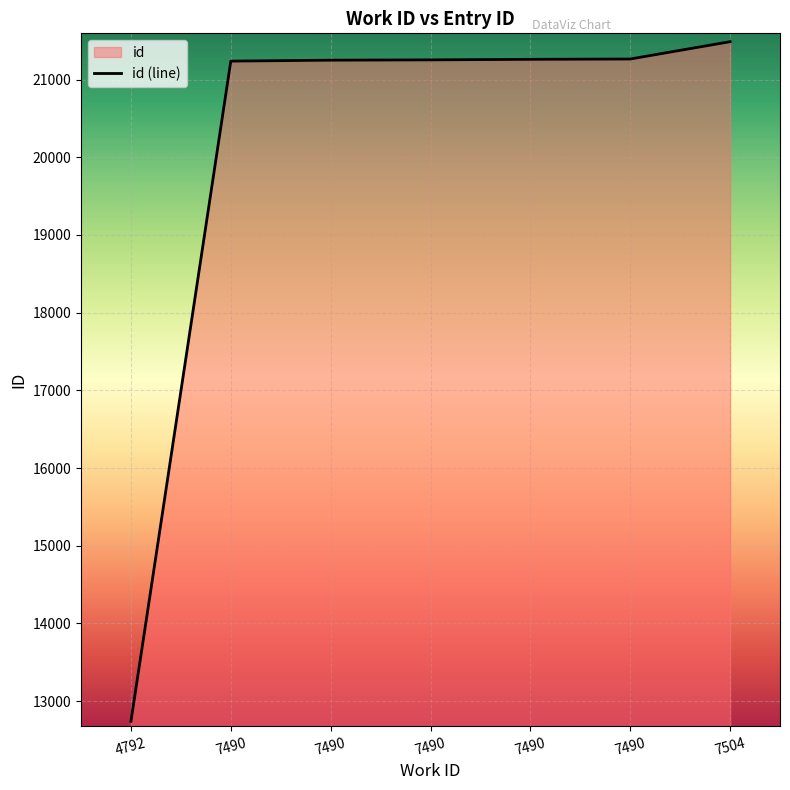

Reading left to right, extract all data points from this chart.

4792=12740	7490=21237	7490=21249	7490=21253	7490=21260	7490=21264	7504=21487